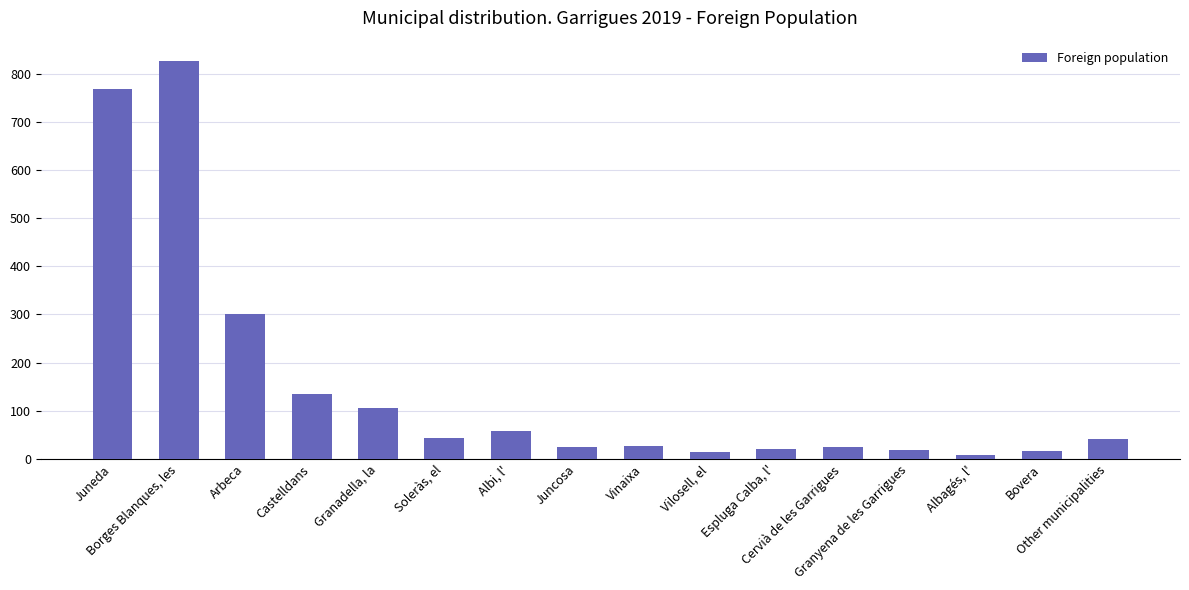

What is the sum of the values at Espluga Calba, l' and Vilosell, el?

36